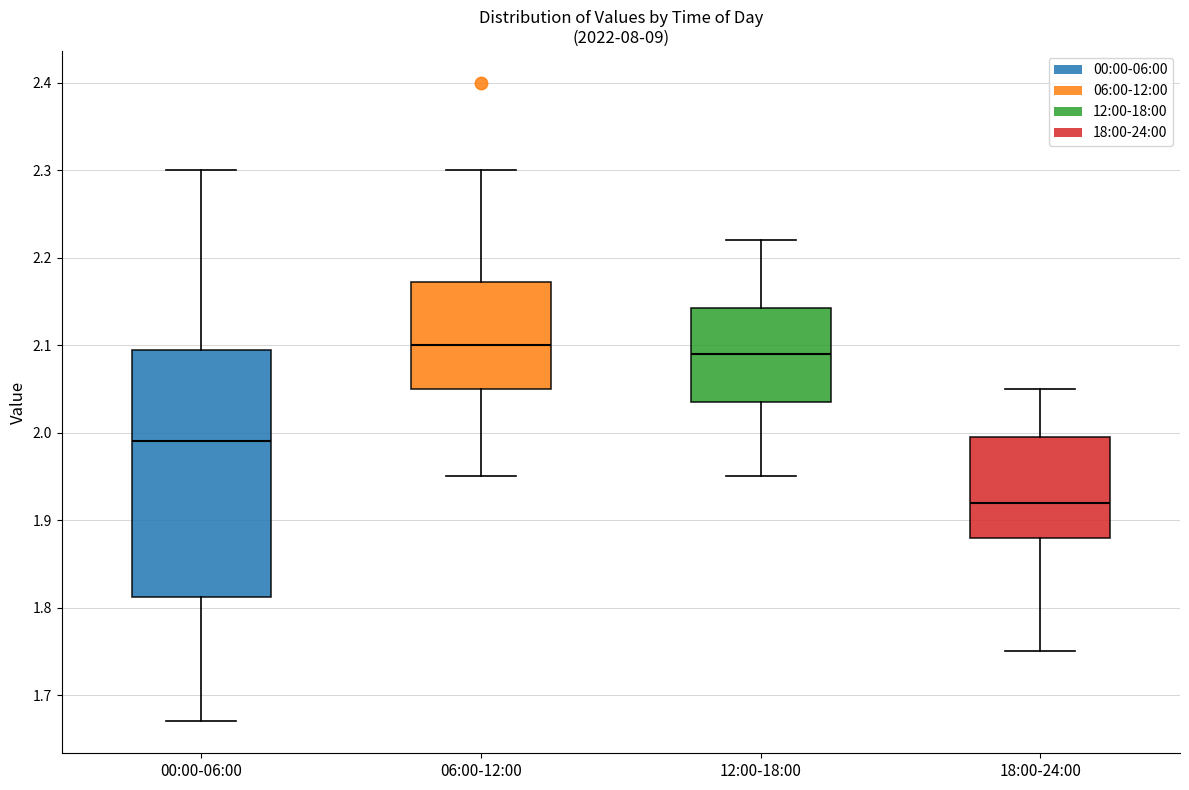

Reading left to right, transcribe this box plot: for each box, give where its median line is, the range the box spans, and where its two whiskers end, as read against the y-axis. The values are not printed on the chart, so give them approximately, as read against the axis.

00:00-06:00: median 1.99, box 1.81 to 2.10, whiskers 1.67 to 2.30
06:00-12:00: median 2.10, box 2.05 to 2.17, whiskers 1.95 to 2.30
12:00-18:00: median 2.09, box 2.04 to 2.14, whiskers 1.95 to 2.22
18:00-24:00: median 1.92, box 1.88 to 2.00, whiskers 1.75 to 2.05